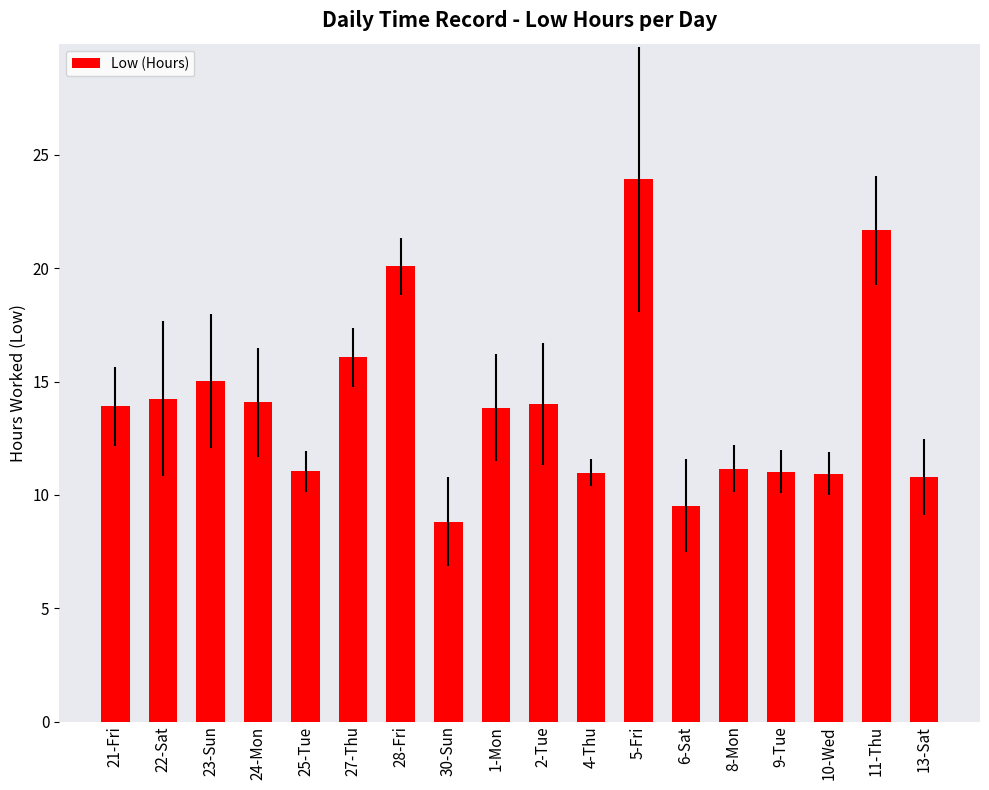

What is the sum of the values at 11-Thu and 5-Fri?

45.6